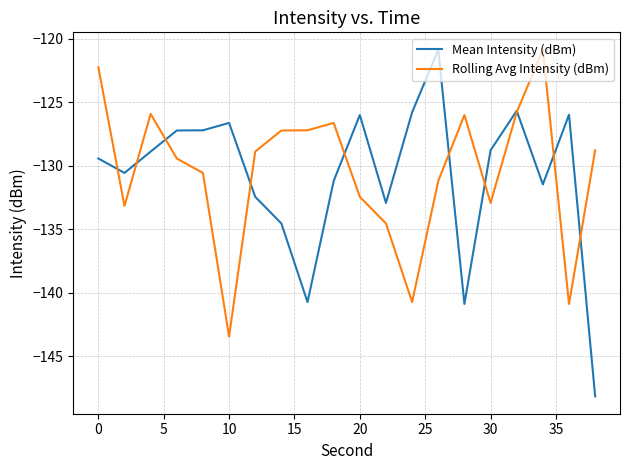

Which series has the largest total across all categories?

Rolling Avg Intensity (dBm)